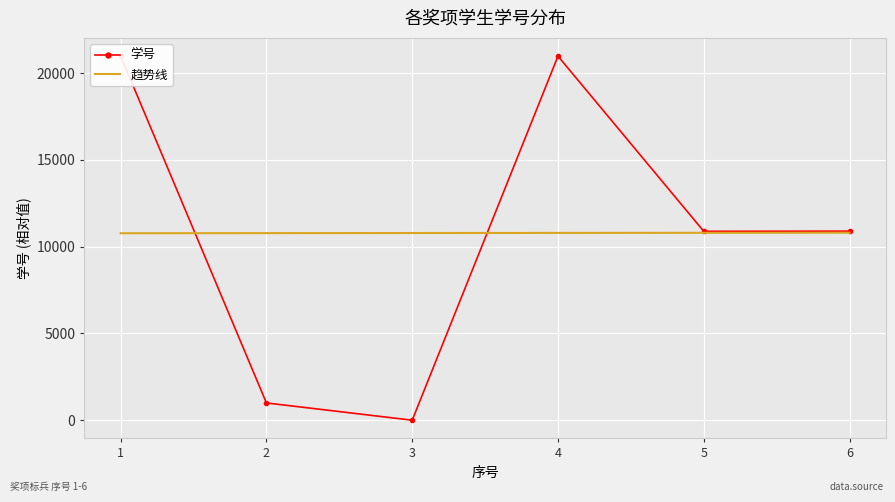

At which category does the chart reach its peak across all series?

1